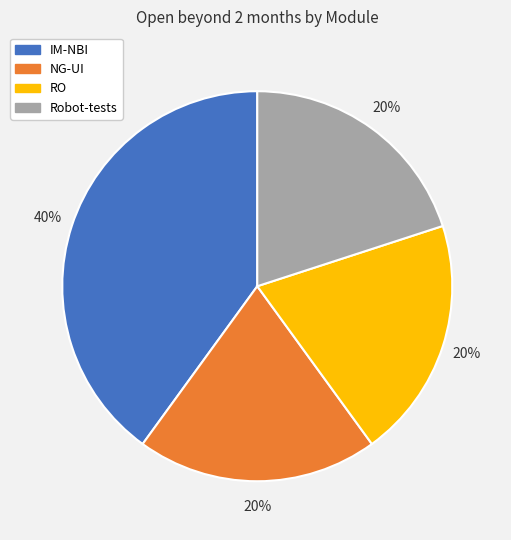

To the nearest percent, what percentage of the pie is RO?

20%